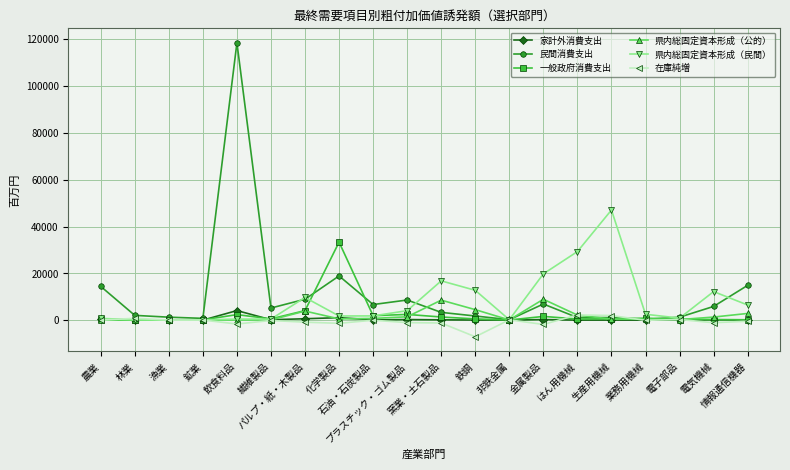

At which category does the chart reach its peak across all series?

飲食料品